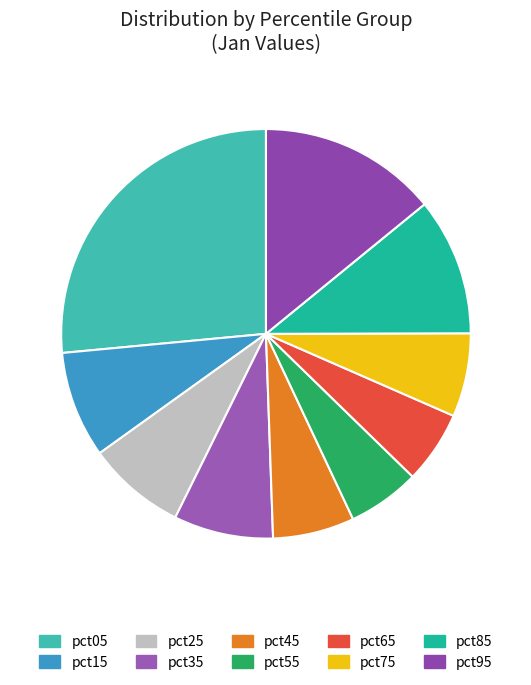

Is pct55 the majority of the pie?

No